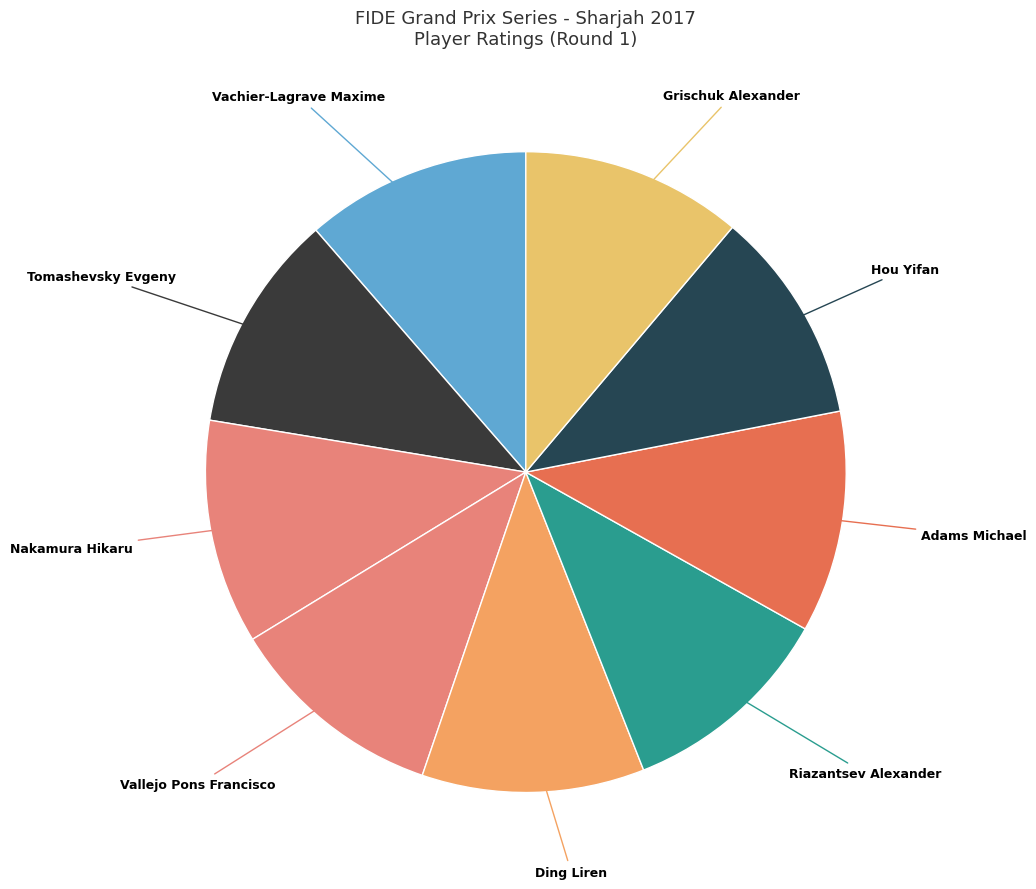

Combined, do Riazantsev Alexander and Adams Michael account for over 50%?

No